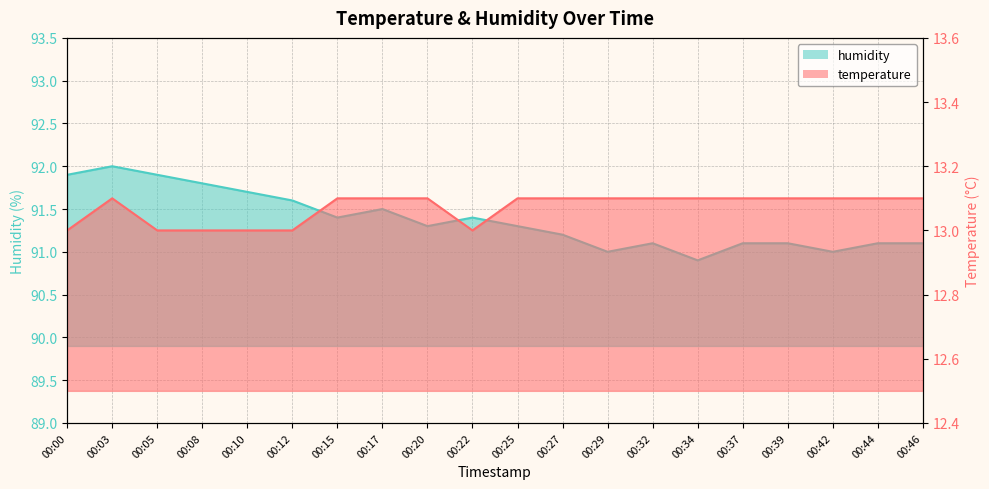

True or false: temperature has more than 2 interior local peaks.

False